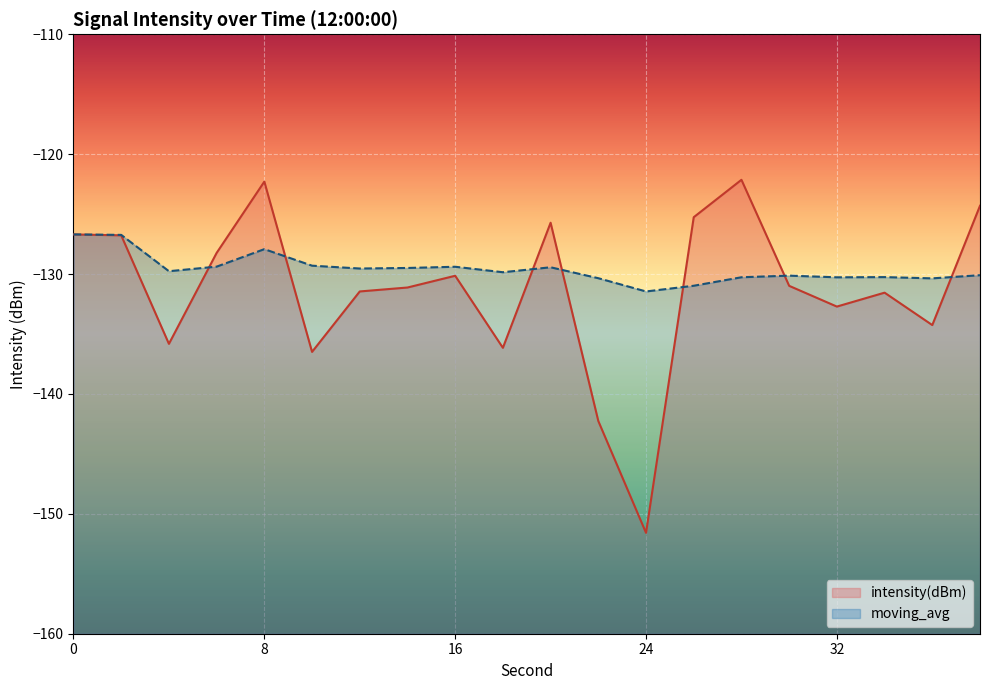

What is the value of the intensity(dBm) point at the 10th from the left?

-136.2